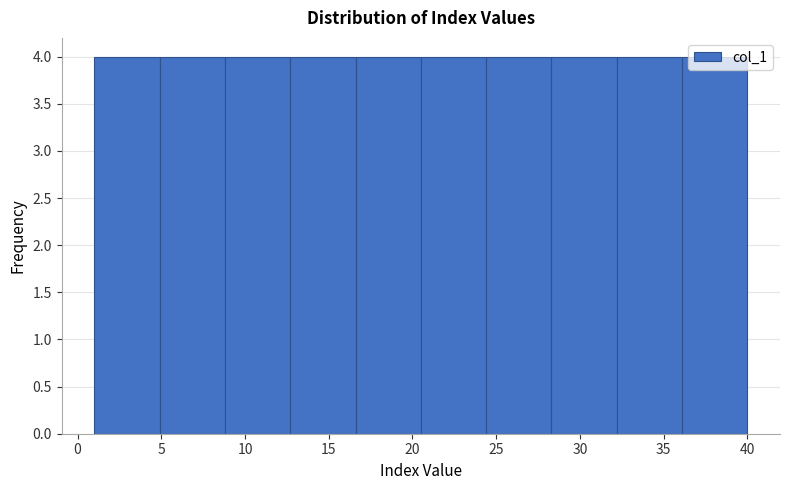

What is the height of the bar covering 28.3 to 32.2 on the x-axis? Neither the bar edges nor the heights are printed on the chart, so give them approximately, as read against the axes.

4